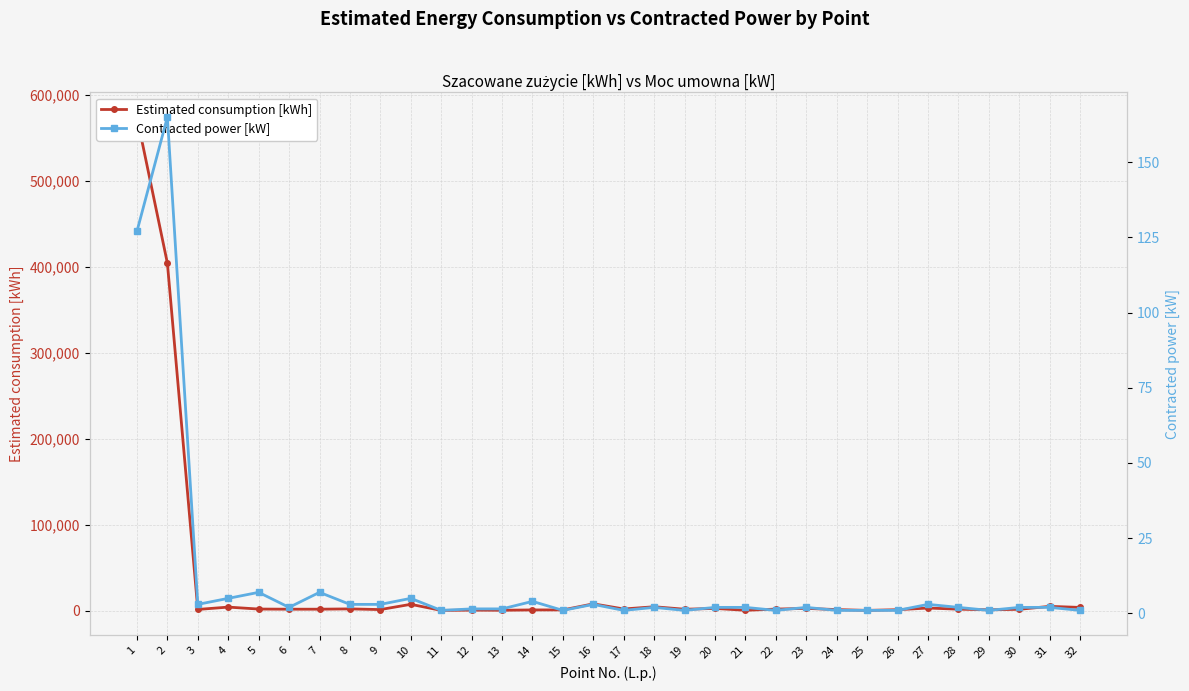

What is the average value of the Estimated consumption [kWh] series?

32753.5